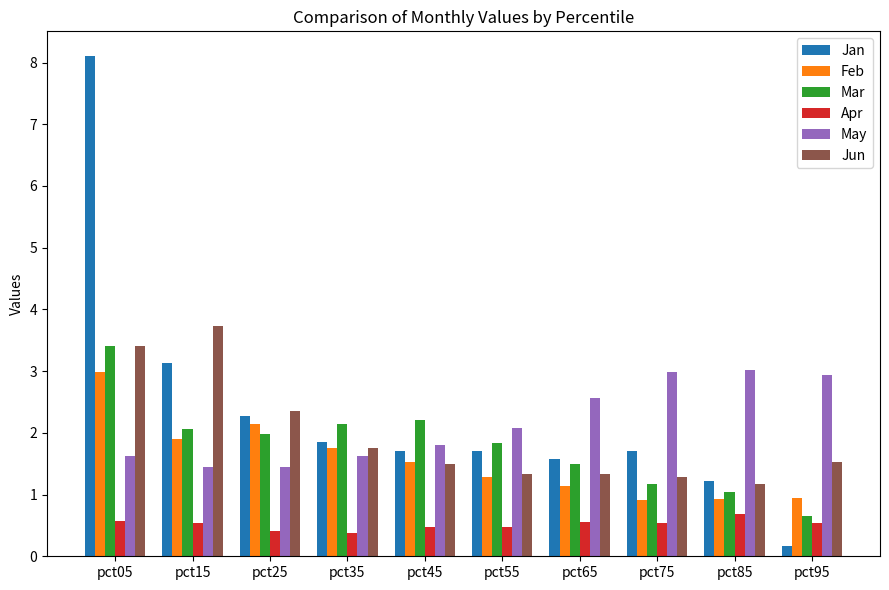

At which category is the sum across all series the highest?

pct05